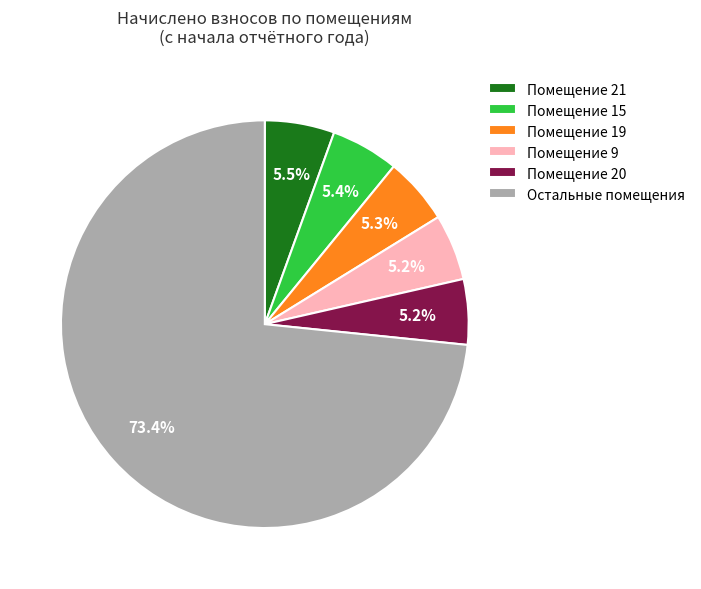

Is there a majority slice in this chart?

Yes